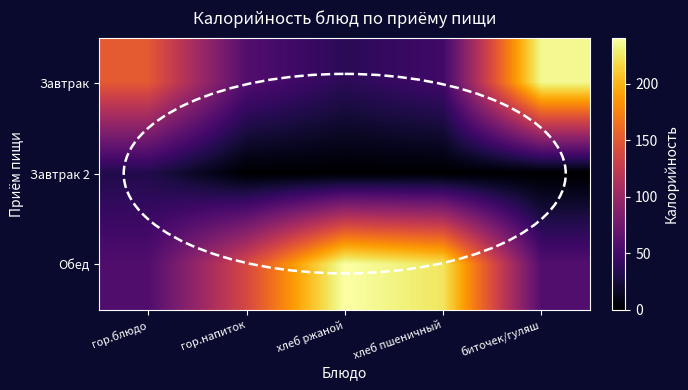

Reading left to right, transcribe all the data shown in this chart.

Завтрак: гор.блюдо=151	гор.напиток=58	хлеб ржаной=36	хлеб пшеничный=48	биточек/гуляш=236
Завтрак 2: гор.блюдо=31	гор.напиток=0	хлеб ржаной=0	хлеб пшеничный=0	биточек/гуляш=0
Обед: гор.блюдо=57	гор.напиток=138	хлеб ржаной=241	хлеб пшеничный=224	биточек/гуляш=58